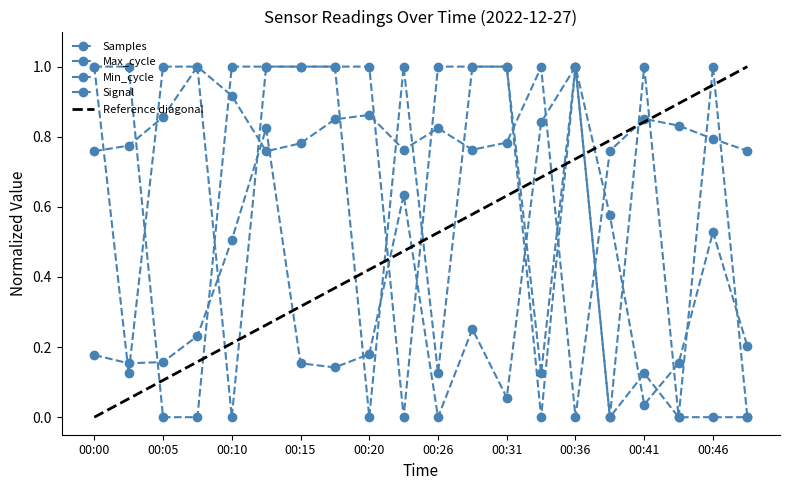

What is the total value across all series at 00:26?

1.9